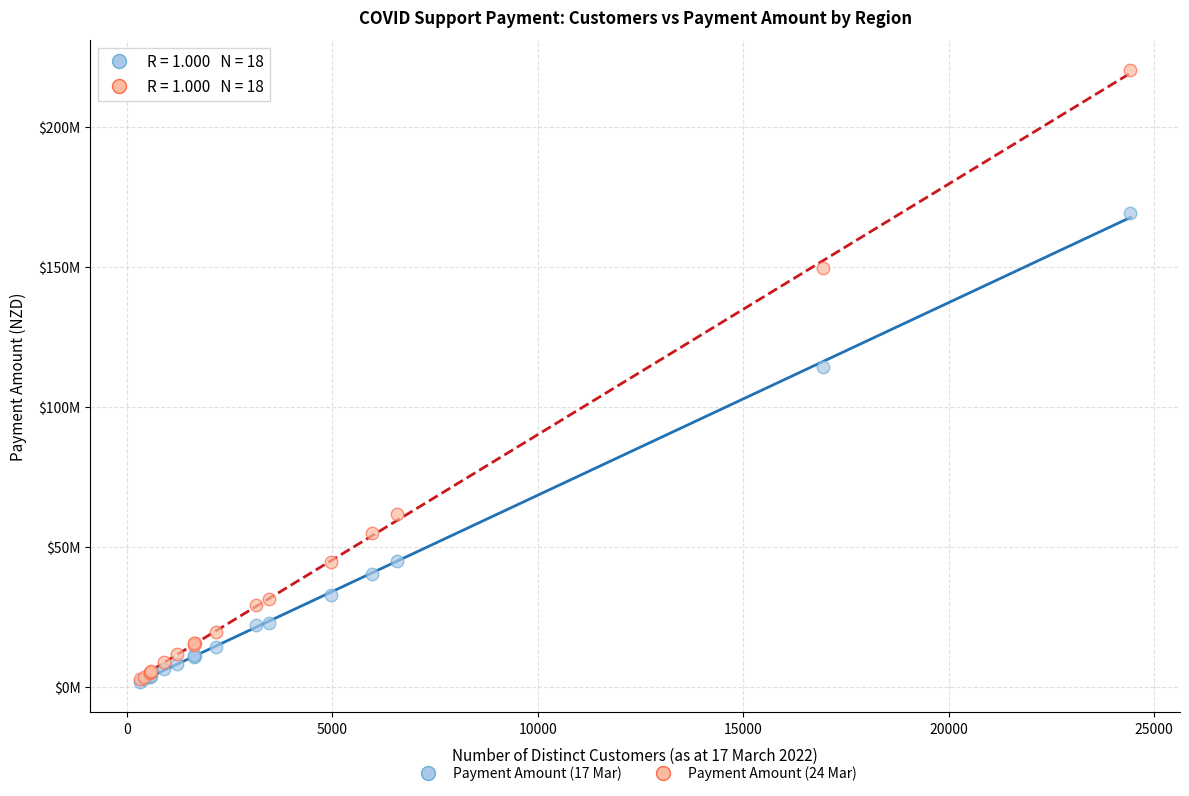

Which series reaches the maximum Y coordinate?

Payment Amount (24 Mar)